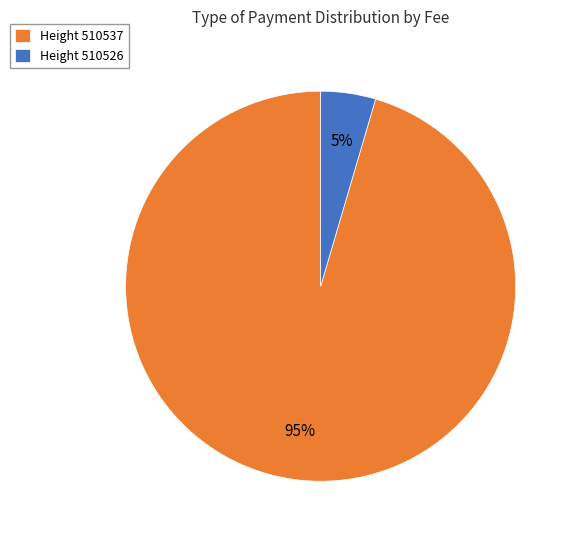

Which category has the smallest portion of the pie?

Height 510526